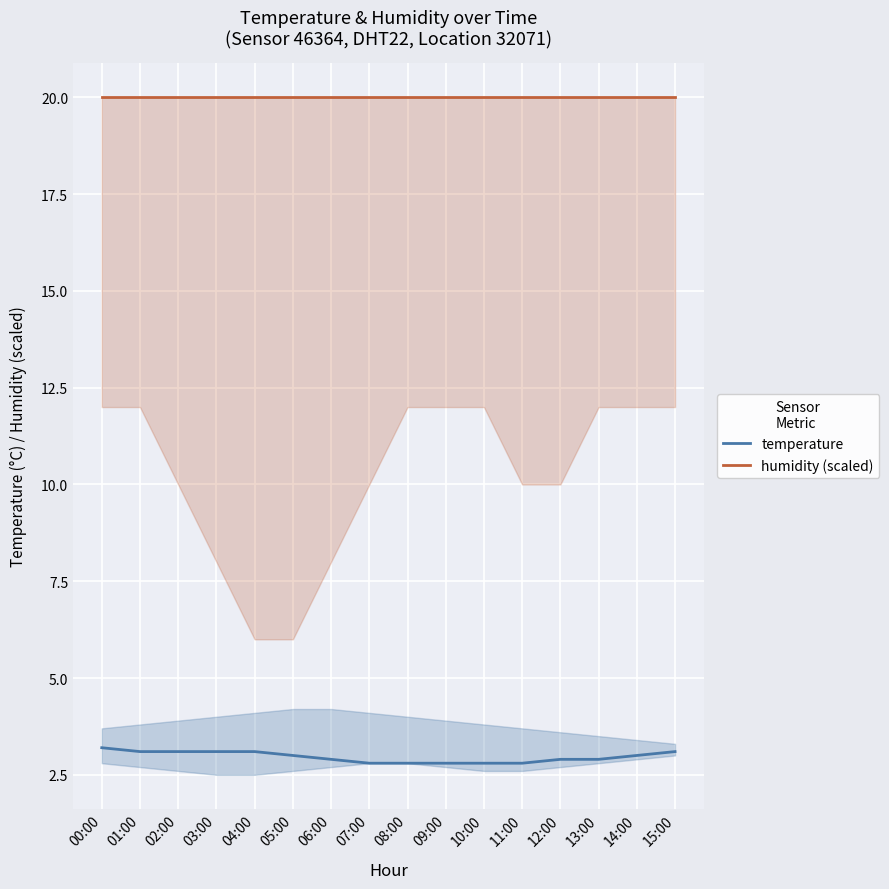

What is the highest value of the humidity (scaled) series?

20.0